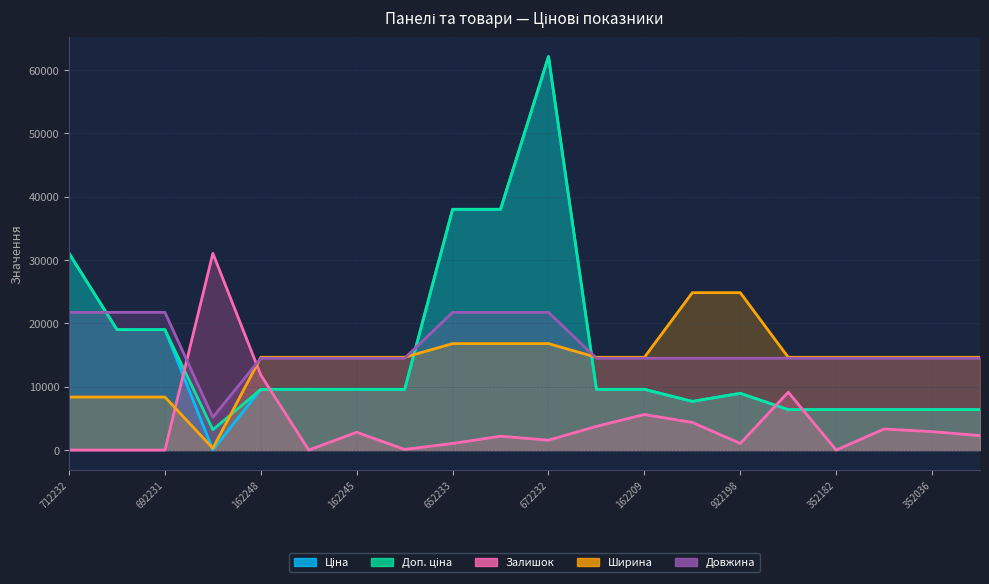

What is the label of the 4th point from the left?

283972211